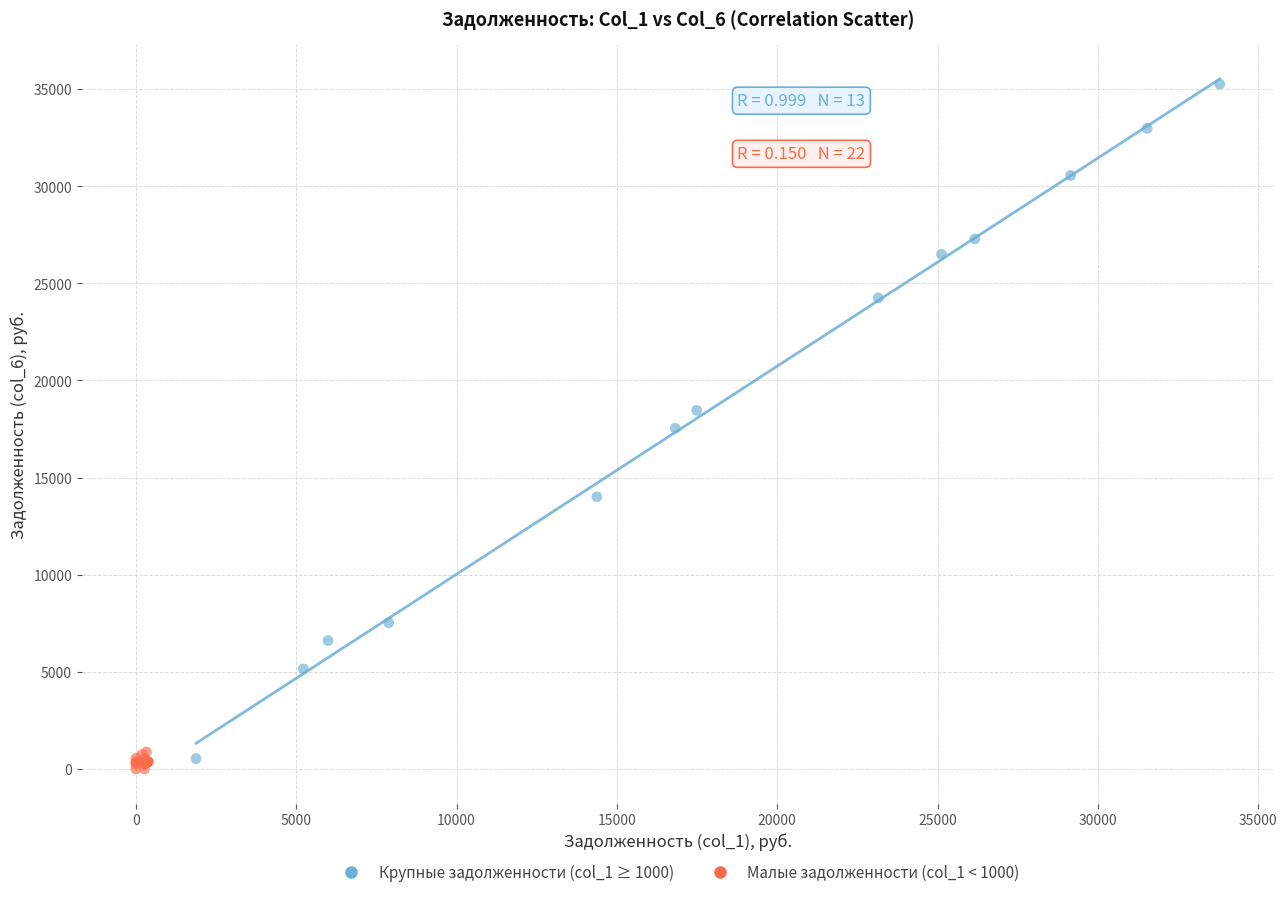

Which series reaches the maximum Y coordinate?

Крупные задолженности (col_1 ≥ 1000)